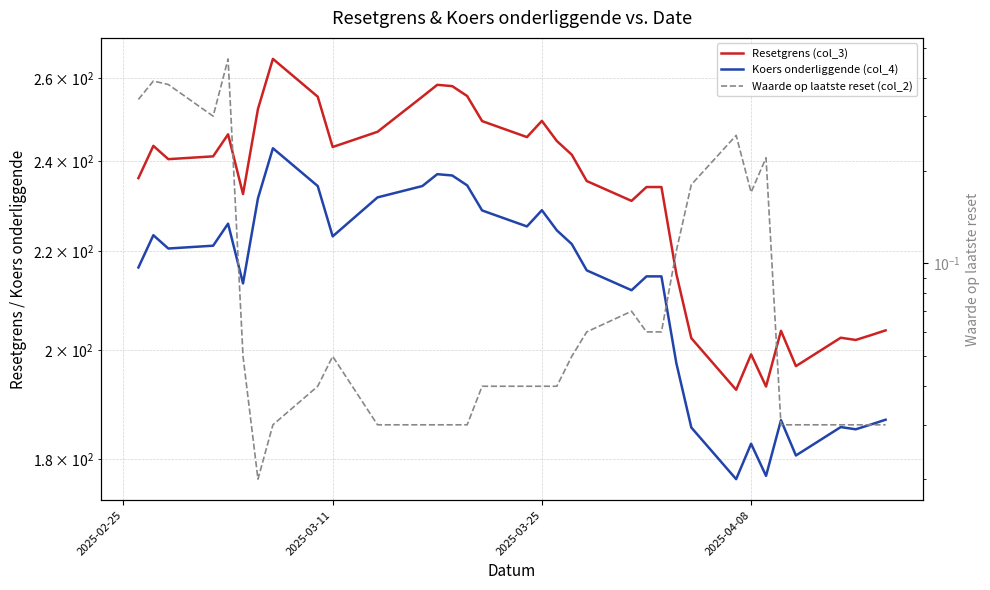

What is the value of the Waarde op laatste reset (col_2) point at the 28th from the left?

0.2